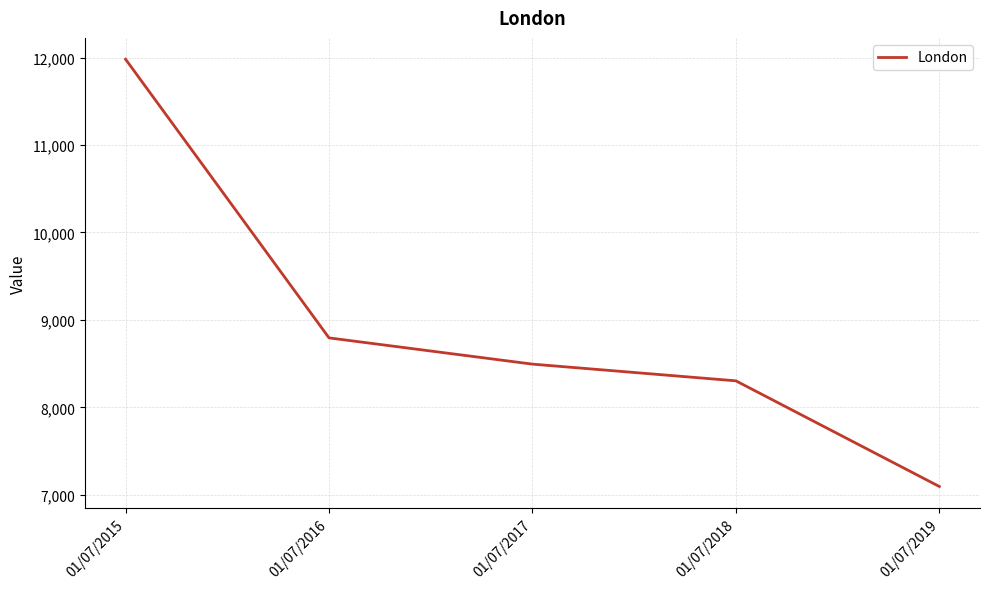

Reading left to right, list all the values displayed in this chart.

11980	8794	8494	8303	7095